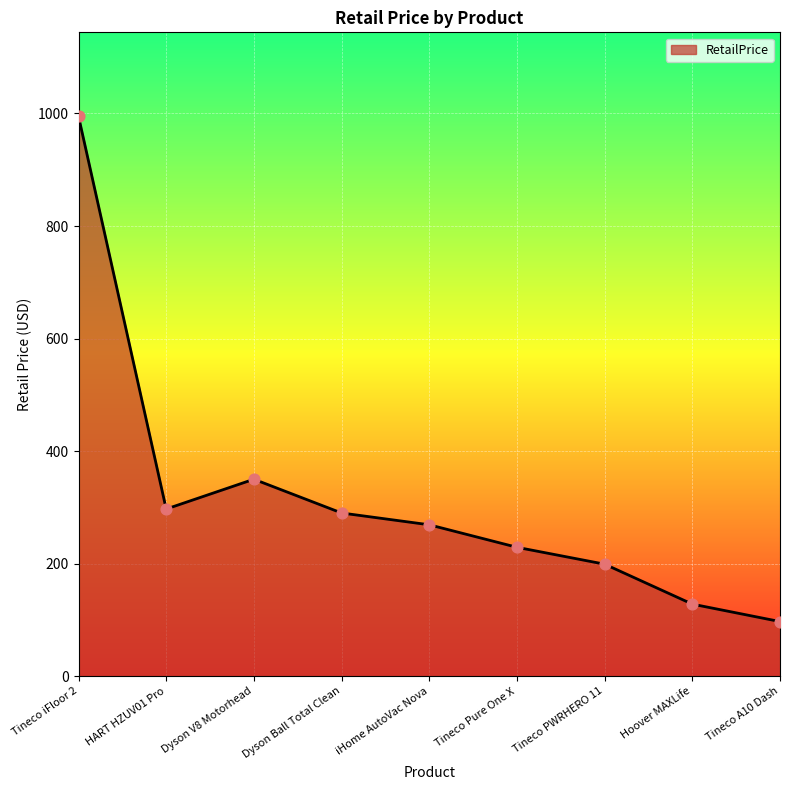

What is the ratio of the value at Hoover MAXLife to the value at Tineco Pure One X?

0.6